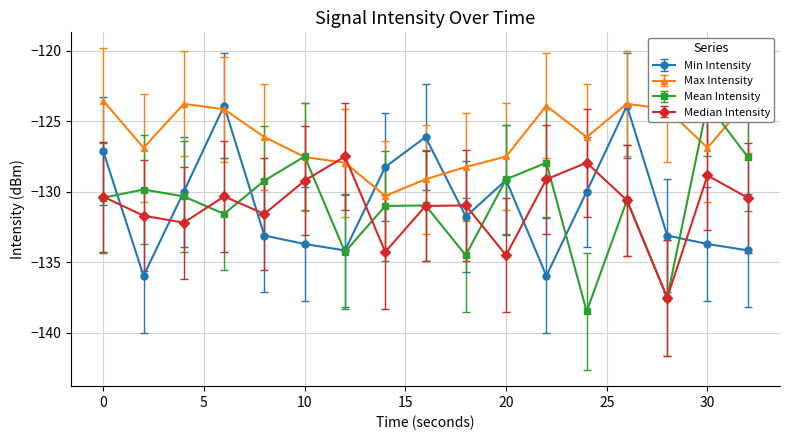

What is the difference between the maximum and minimum values in the Median Intensity series?

10.0